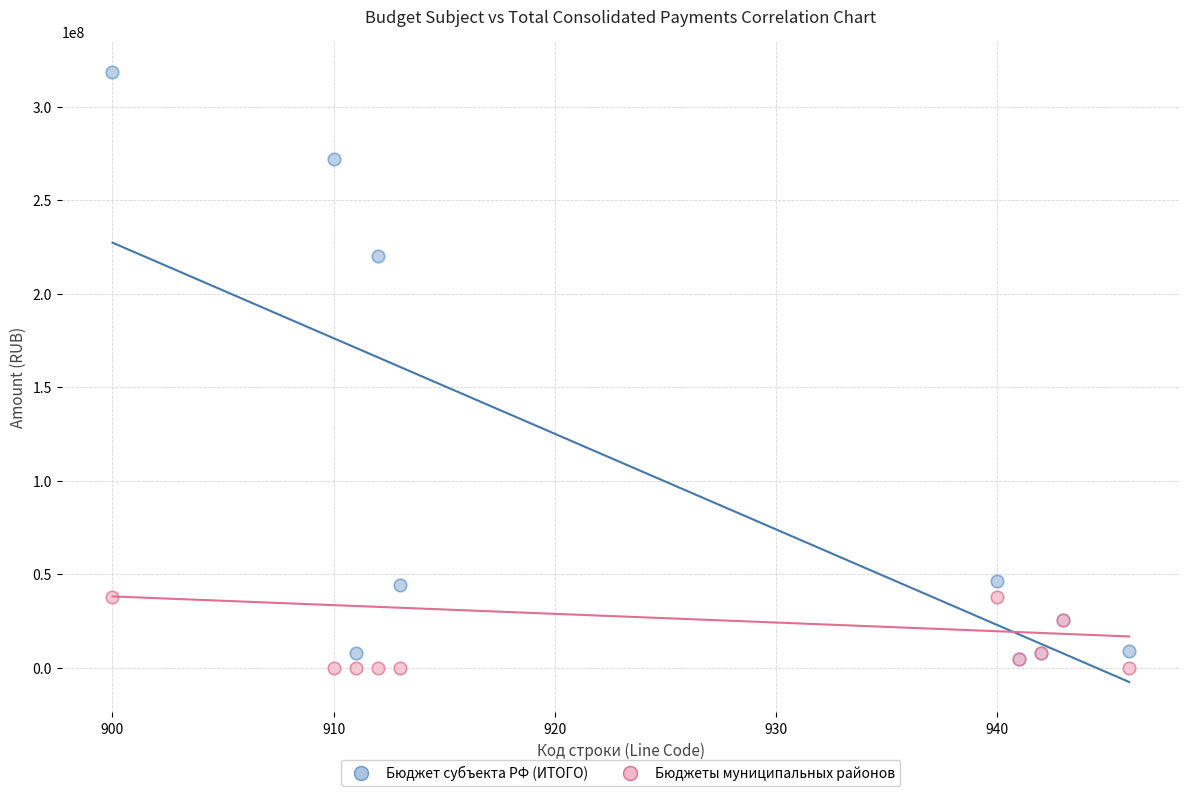

Which series has the widest spread of Y values?

Бюджет субъекта РФ (ИТОГО)